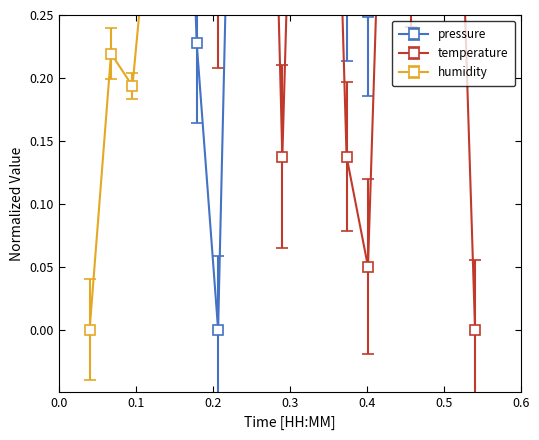

The pressure series shows 0.6 at 02:00. True or false?

True